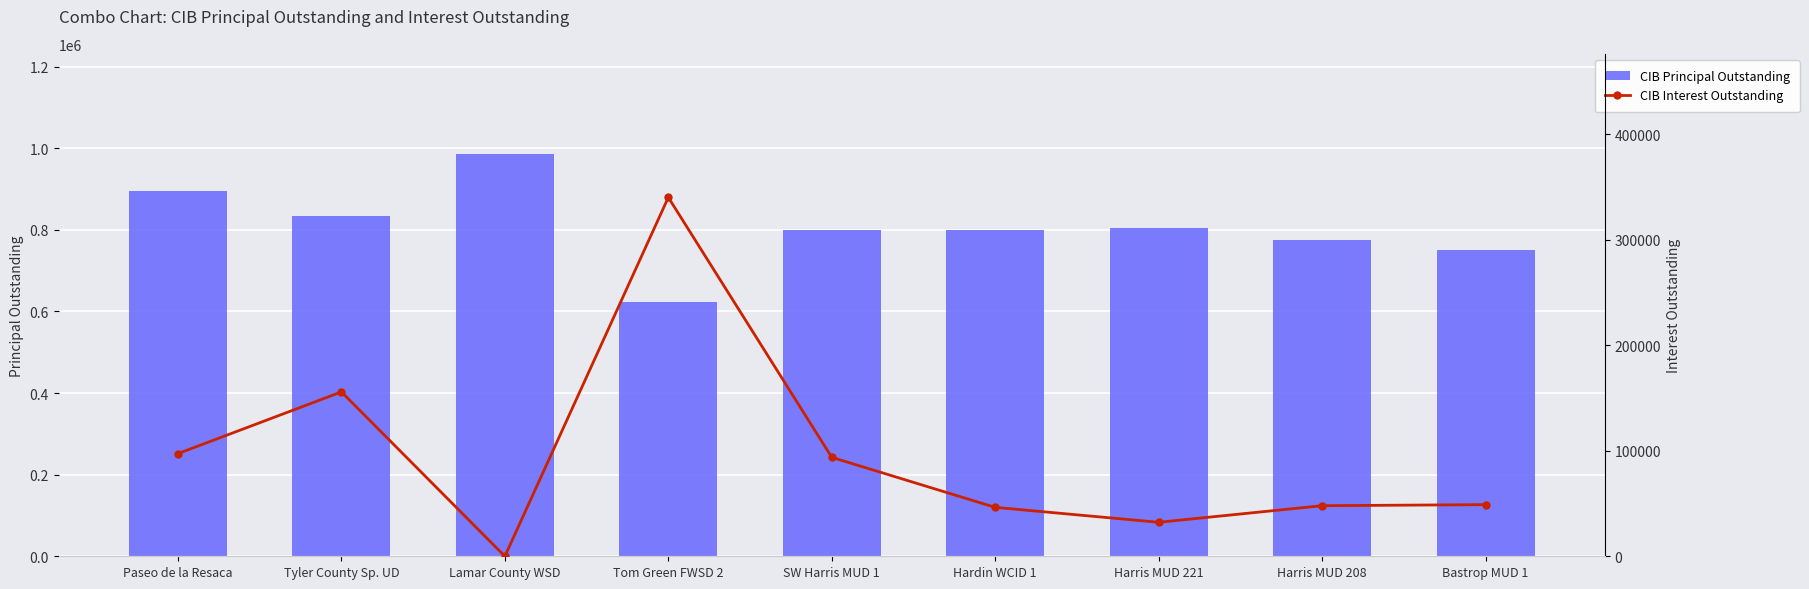

What are all the series names shown in the legend?

CIB Principal Outstanding, CIB Interest Outstanding